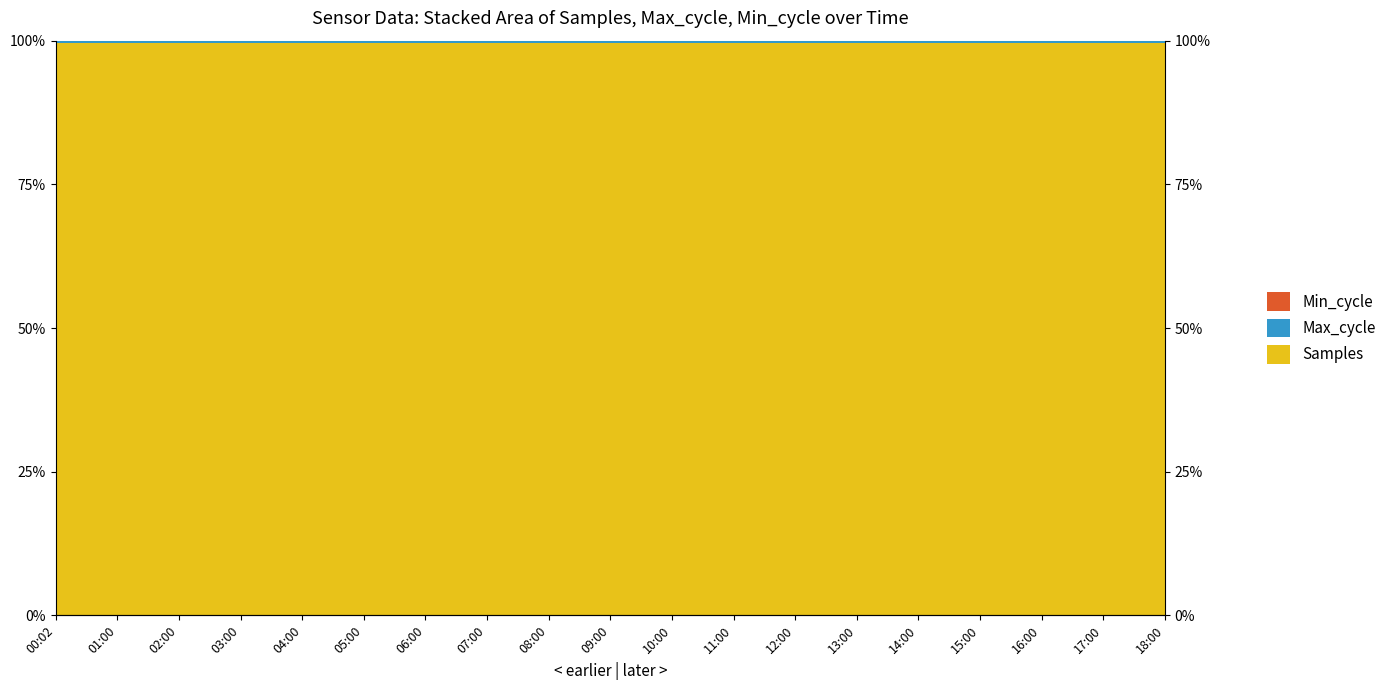

What is the label of the 1st point from the left?

00:02